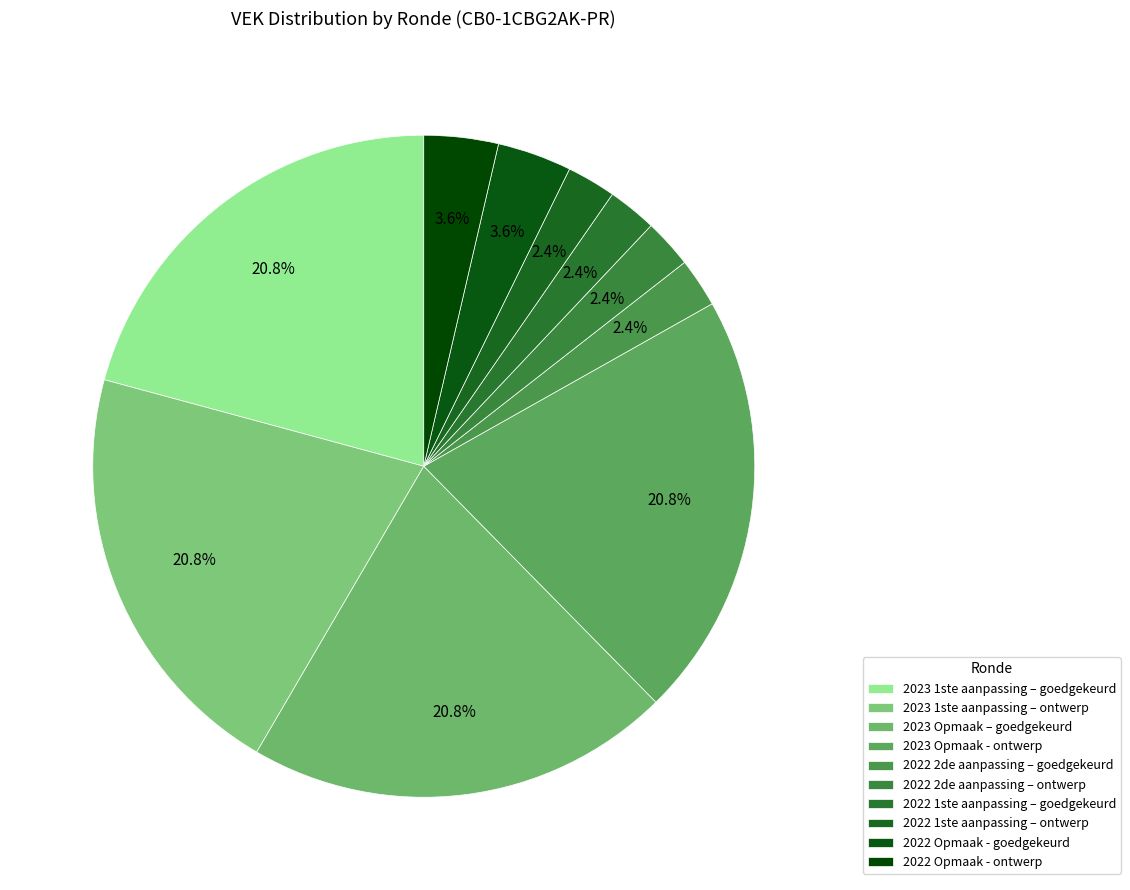

Count the number of slices in the pie.

10